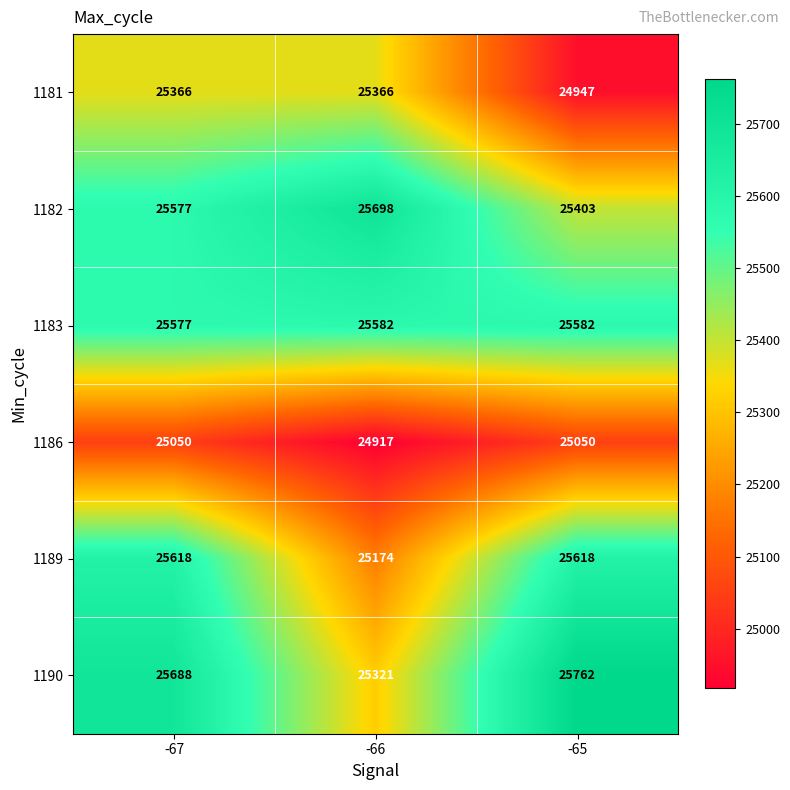

The 1181 series shows 6307 at -67. True or false?

False